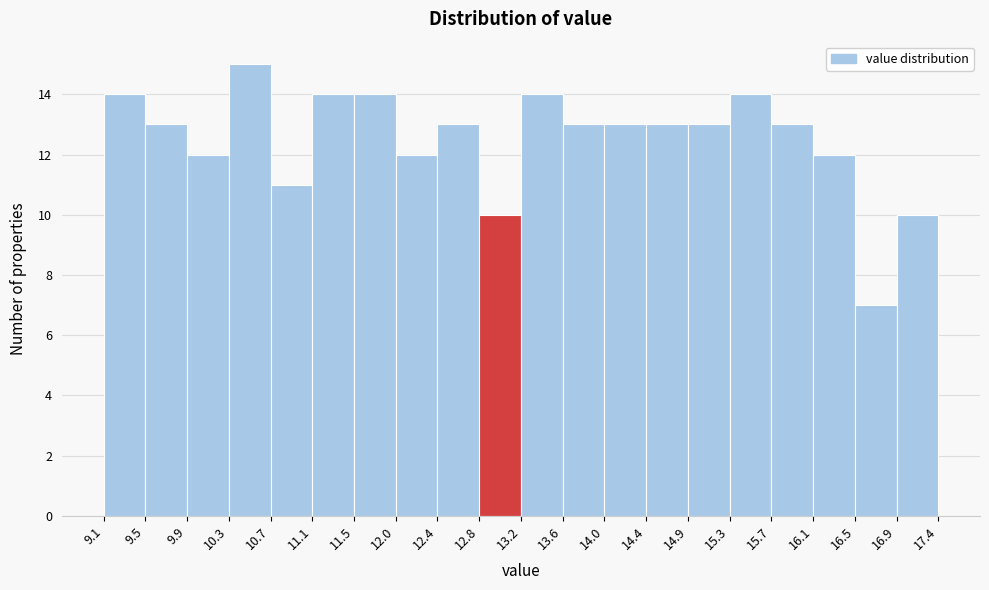

What is the height of the bar covering 14.4 to 14.9 on the x-axis? The values are not printed on the chart, so give them approximately, as read against the axis.

13